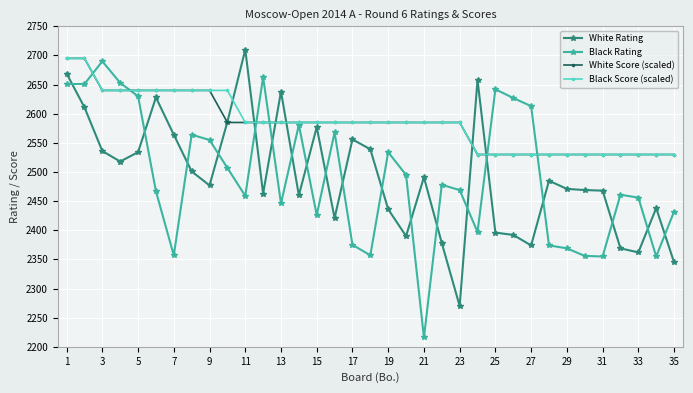

What is the maximum value shown in the chart?

2710